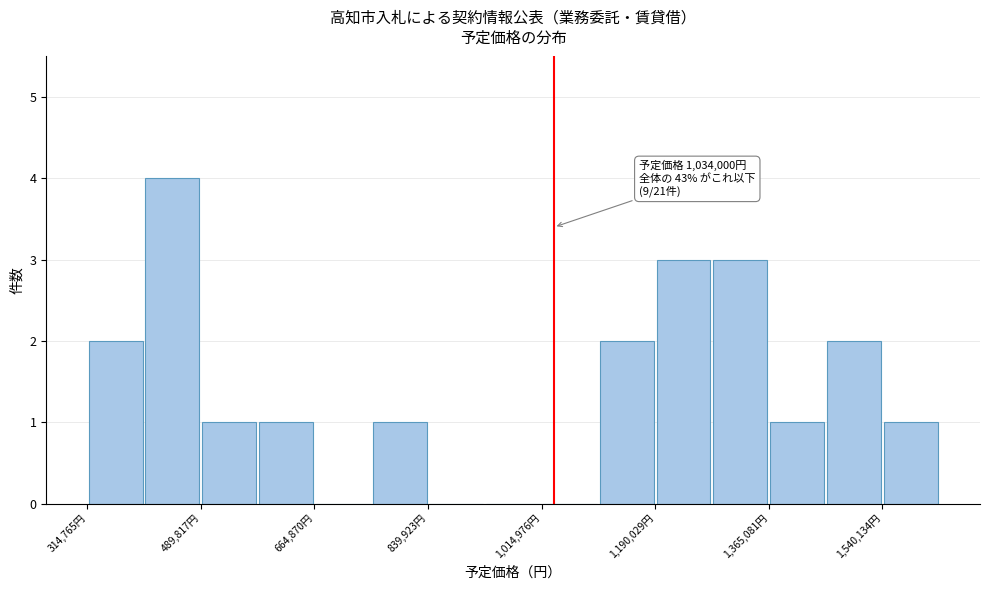

Which range on the x-axis has the tallest bar?

400000 to 480000